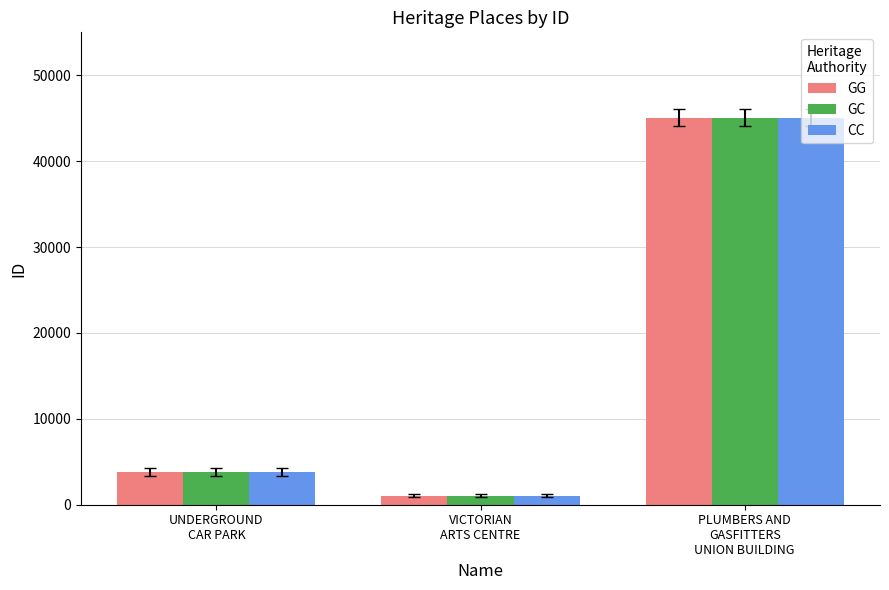

What is the value of the GC bar at the 3rd from the left?

45055